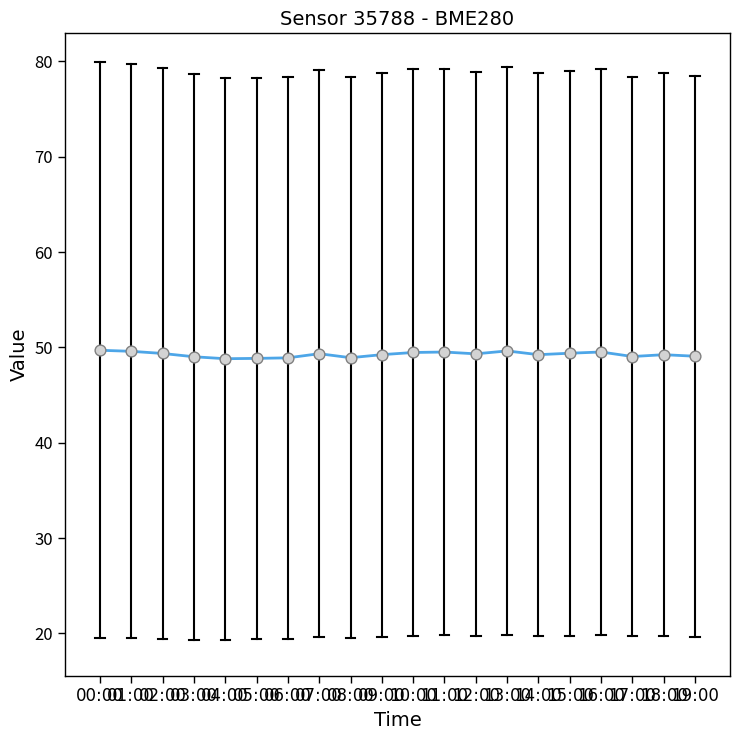

What is the smallest value displayed?

48.8